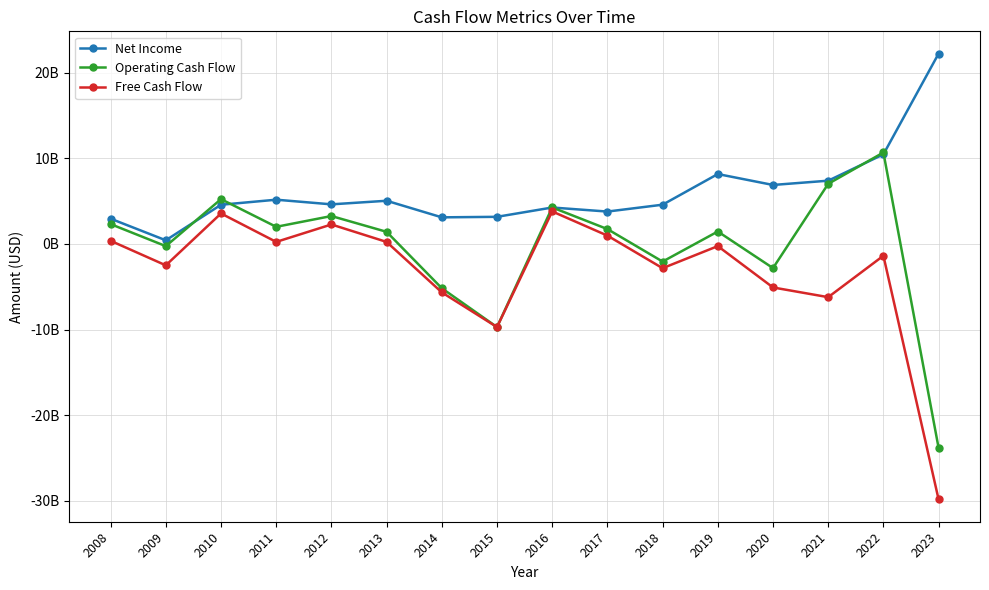

Is the value of Net Income at 2010 greater than the value of Operating Cash Flow at 2023?

Yes